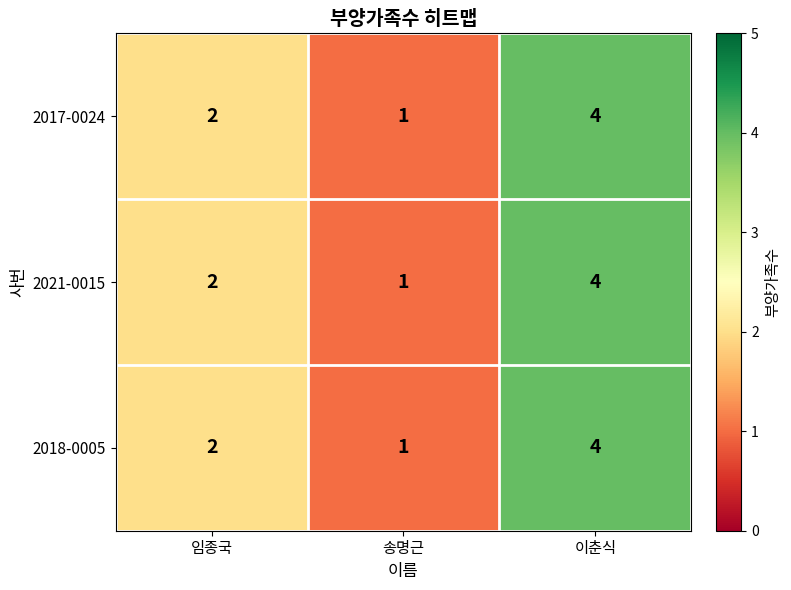

Reading left to right, list all the values displayed in this chart.

2017-0024: 2	1	4
2021-0015: 2	1	4
2018-0005: 2	1	4